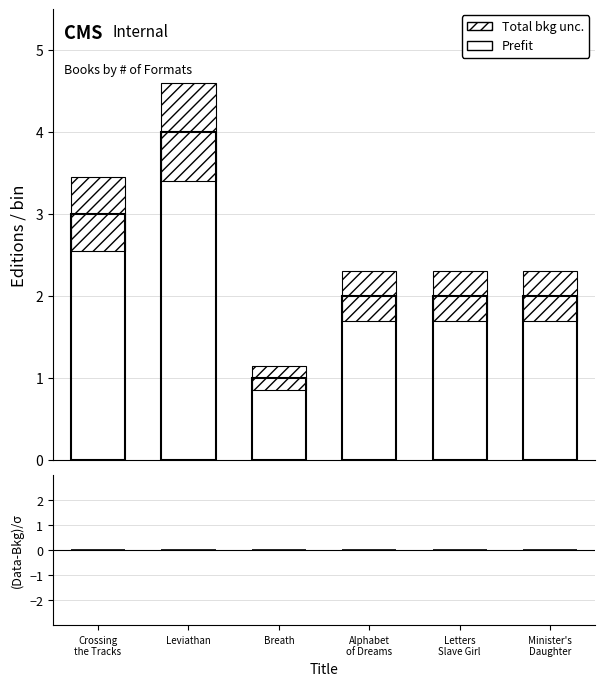

What is the label of the 6th bar from the right?

Crossing the Tracks